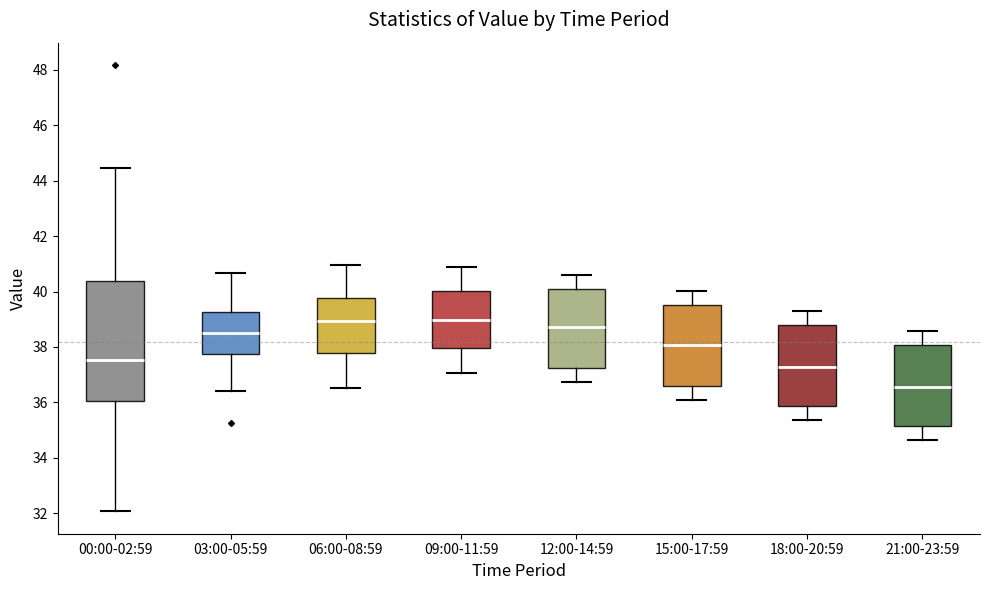

Reading left to right, transcribe this box plot: for each box, give where its median line is, the range the box spans, and where its two whiskers end, as read against the y-axis. The values are not printed on the chart, so give them approximately, as read against the axis.

00:00-02:59: median 37.6, box 36.0 to 40.4, whiskers 32.0 to 44.4
03:00-05:59: median 38.6, box 37.8 to 39.2, whiskers 36.4 to 40.6
06:00-08:59: median 39.0, box 37.8 to 39.8, whiskers 36.6 to 41.0
09:00-11:59: median 39.0, box 38.0 to 40.0, whiskers 37.0 to 40.8
12:00-14:59: median 38.8, box 37.2 to 40.2, whiskers 36.8 to 40.6
15:00-17:59: median 38.0, box 36.6 to 39.6, whiskers 36.0 to 40.0
18:00-20:59: median 37.2, box 35.8 to 38.8, whiskers 35.4 to 39.2
21:00-23:59: median 36.6, box 35.2 to 38.0, whiskers 34.6 to 38.6